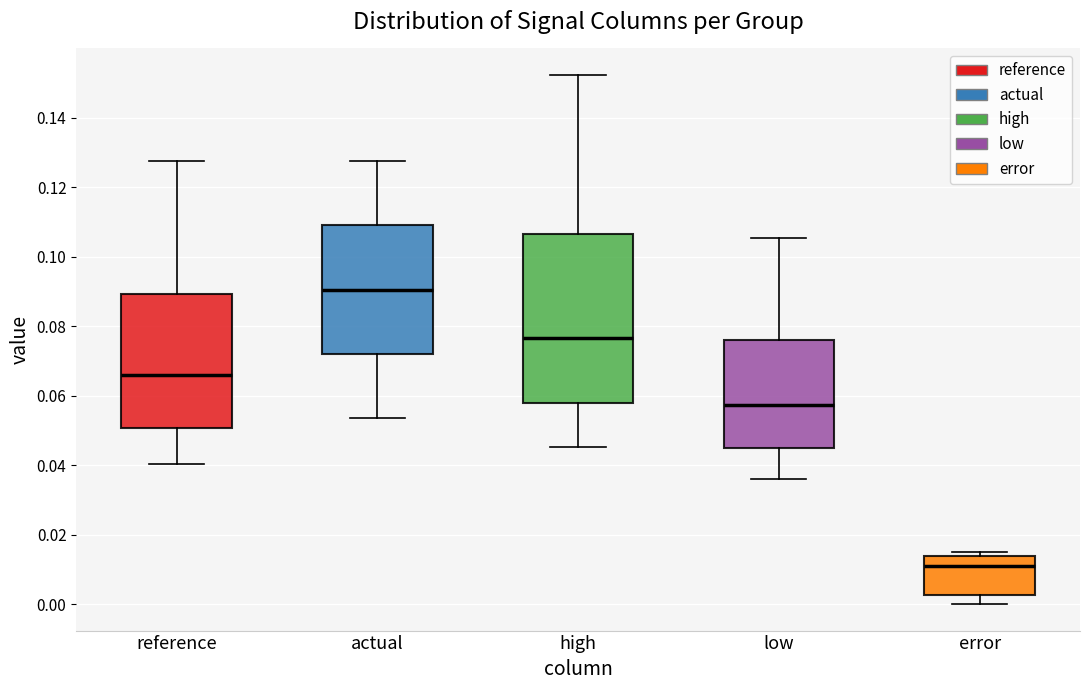

Which box has the lowest median line?

error